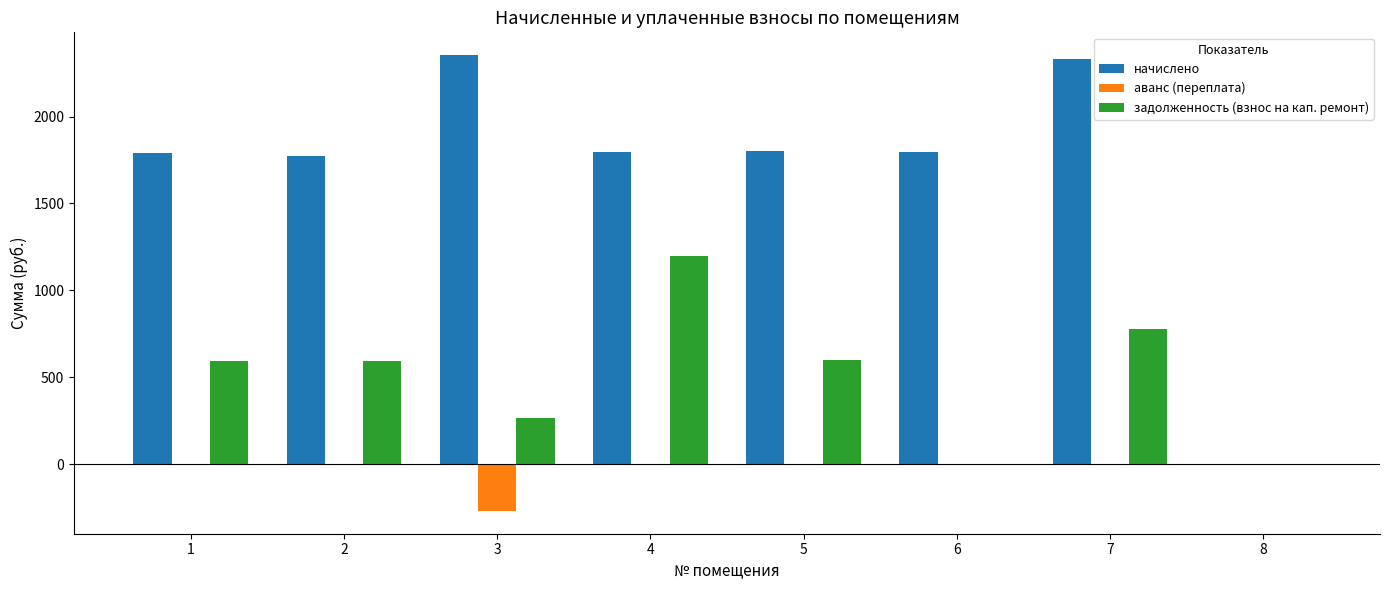

The value of аванс (переплата) at 3 is -369.6. True or false?

False